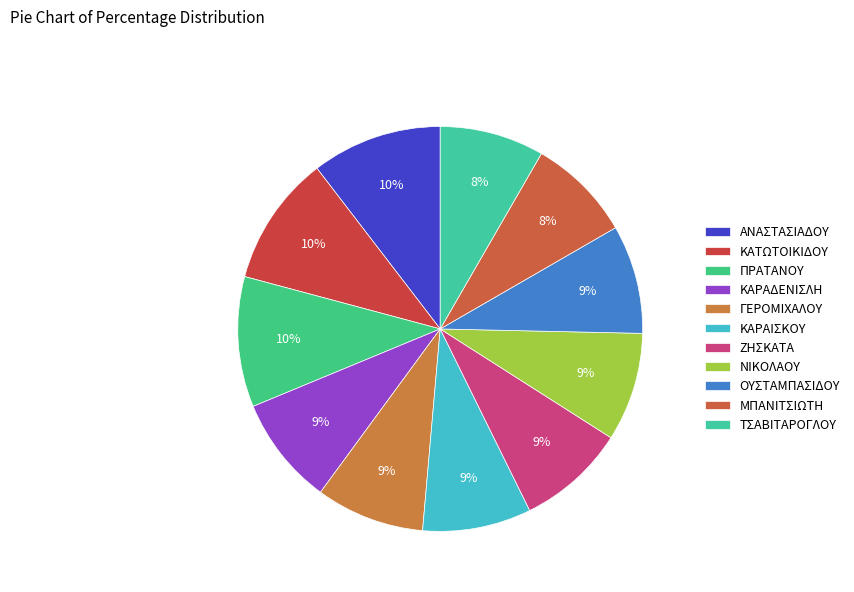

To the nearest percent, what is the difference between the largest and smallest slice percentages?

2%